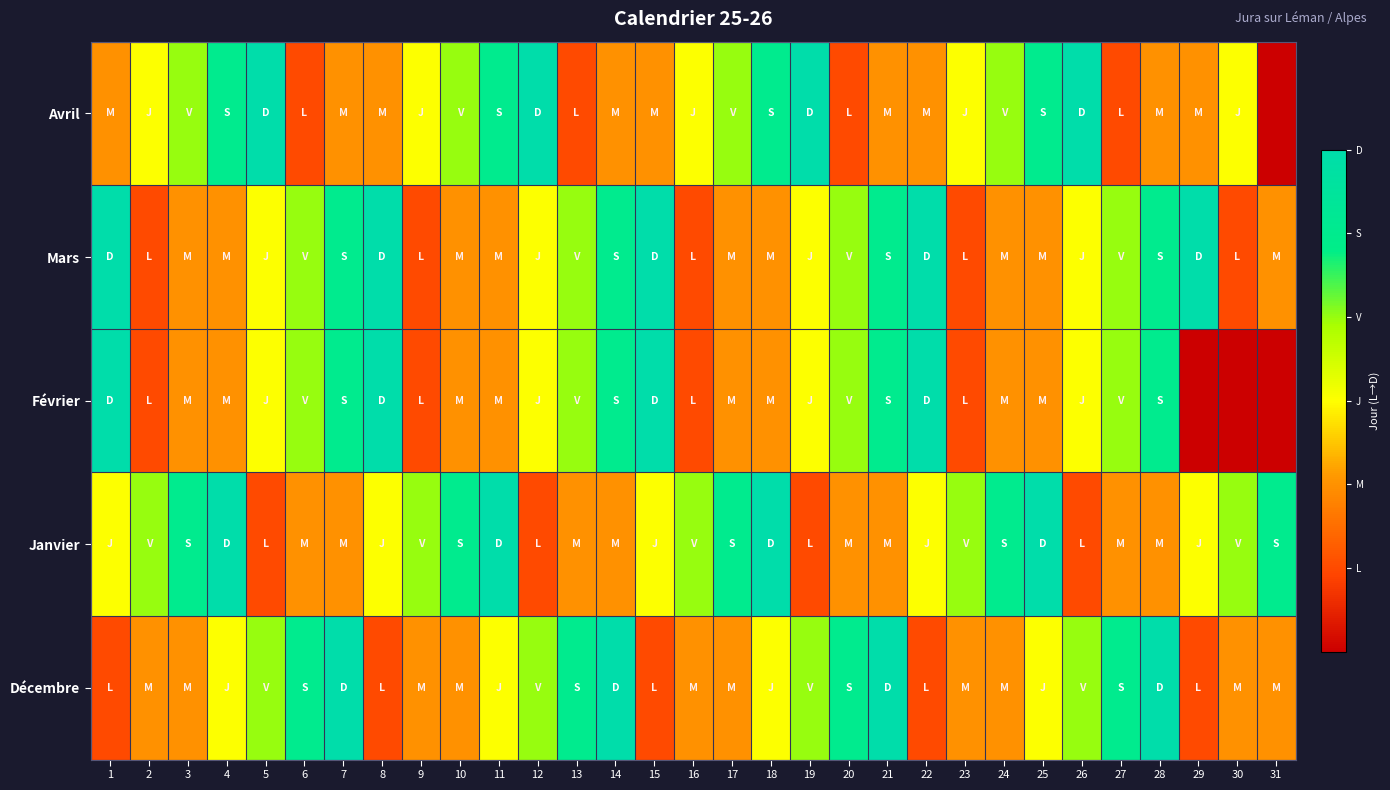

List the series in order of their peak value, lowest first.

Décembre, Janvier, Février, Mars, Avril